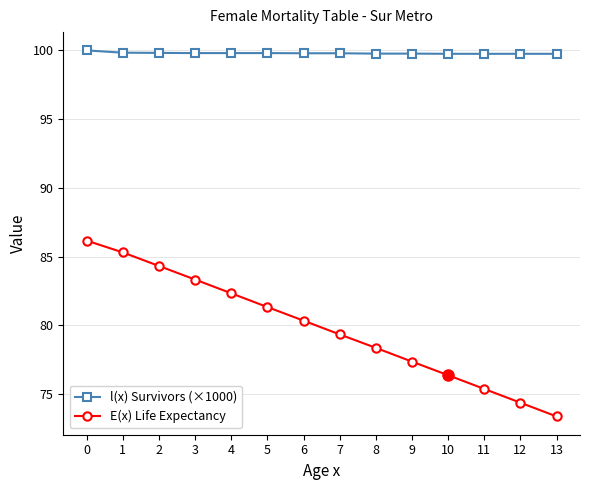

Is the value of l(x) Survivors (×1000) at 6 greater than the value of E(x) Life Expectancy at 9?

Yes